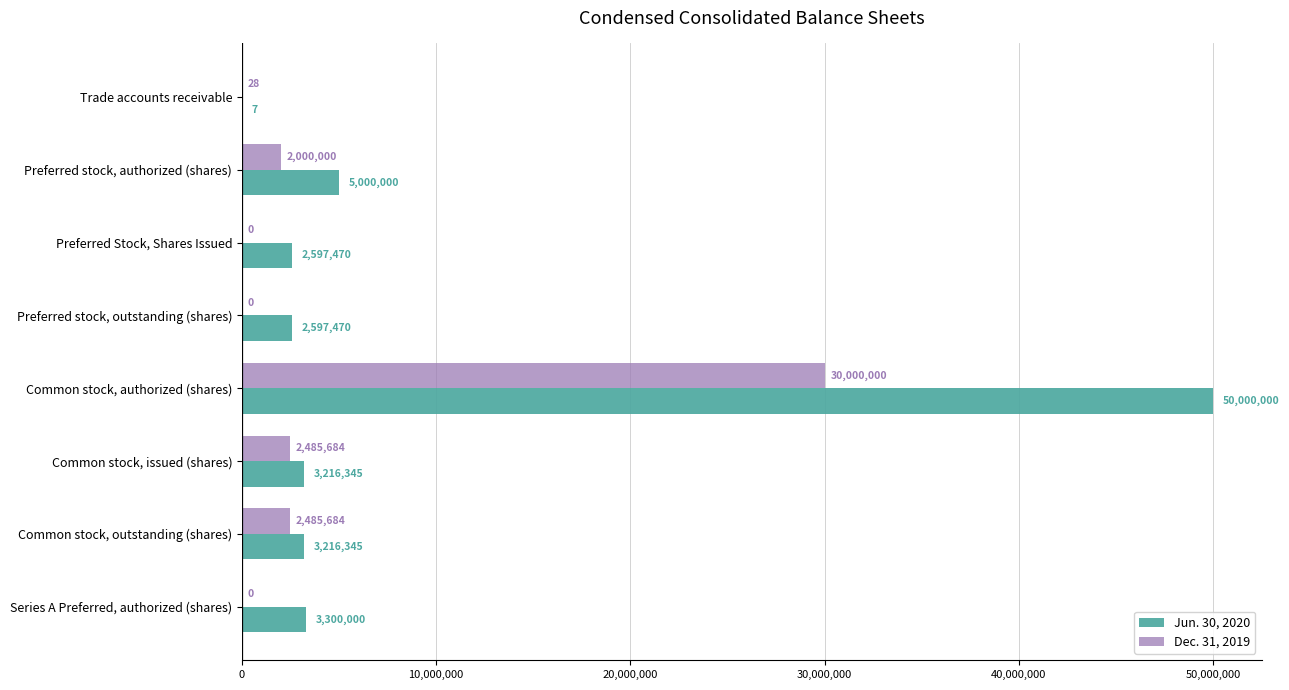

What is the maximum value shown in the chart?

50000000